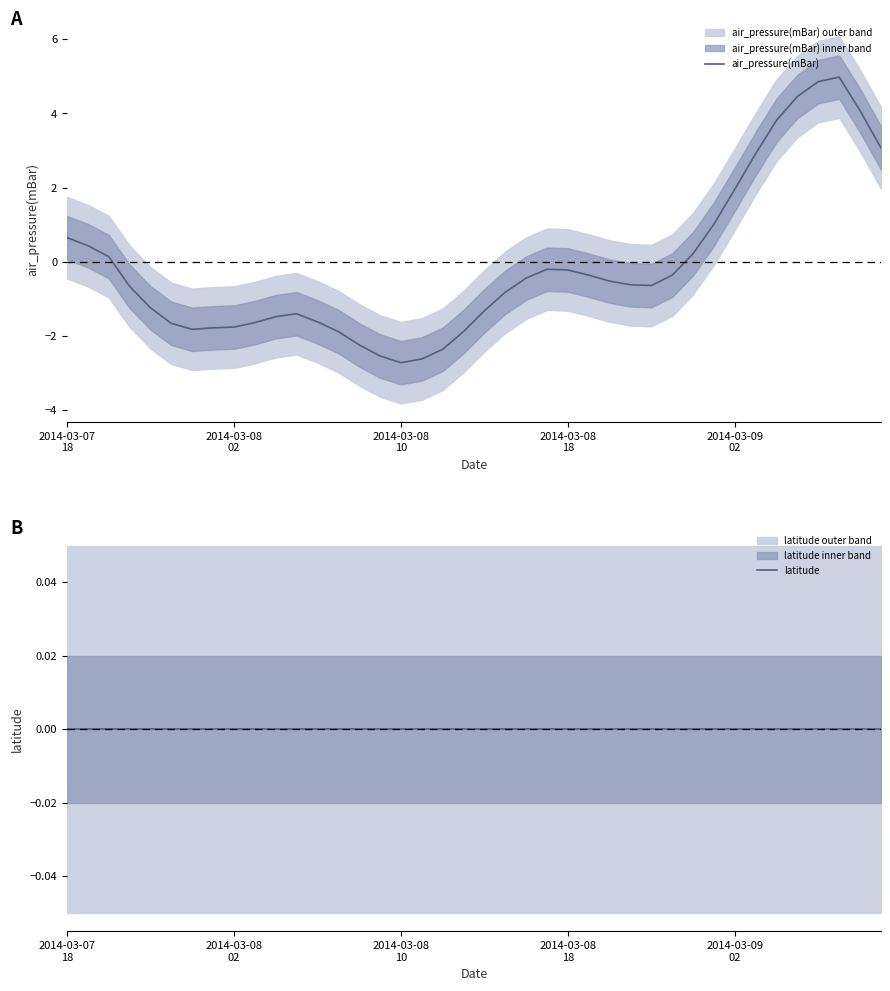

Which series ends up on top after the final intersection of latitude and air_pressure(mBar)?

air_pressure(mBar)